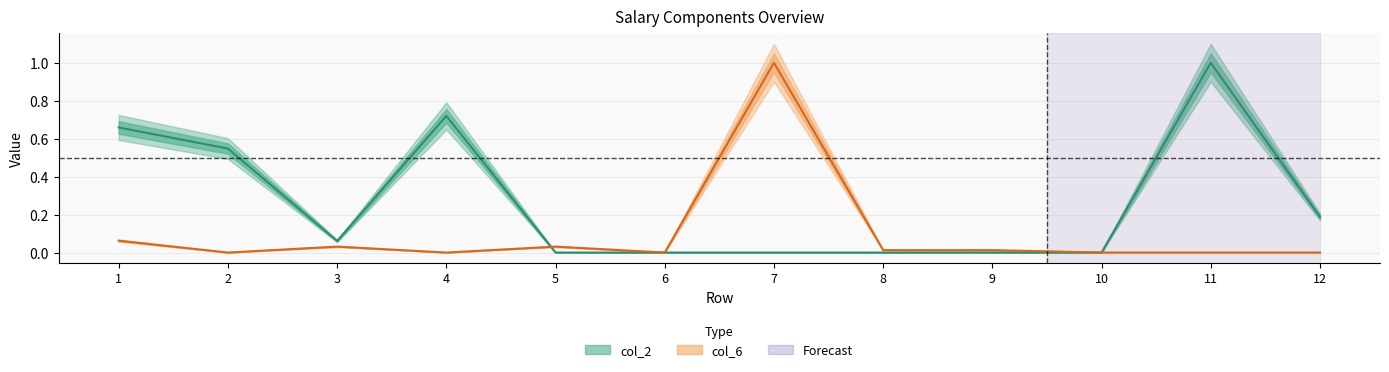

At how many categories does at least one series exceed 0?

12